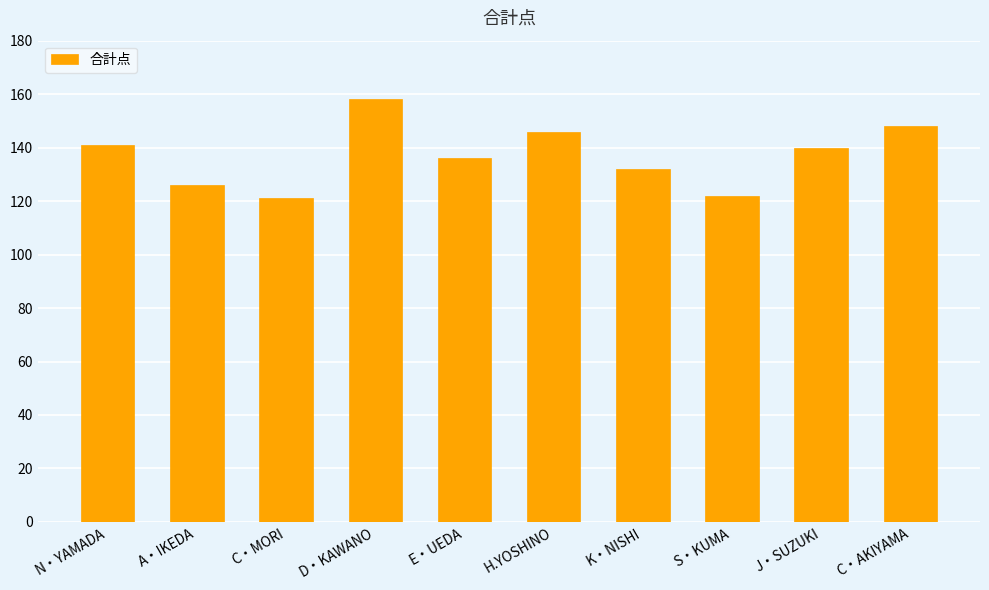

The value at K・NISHI is 227. True or false?

False